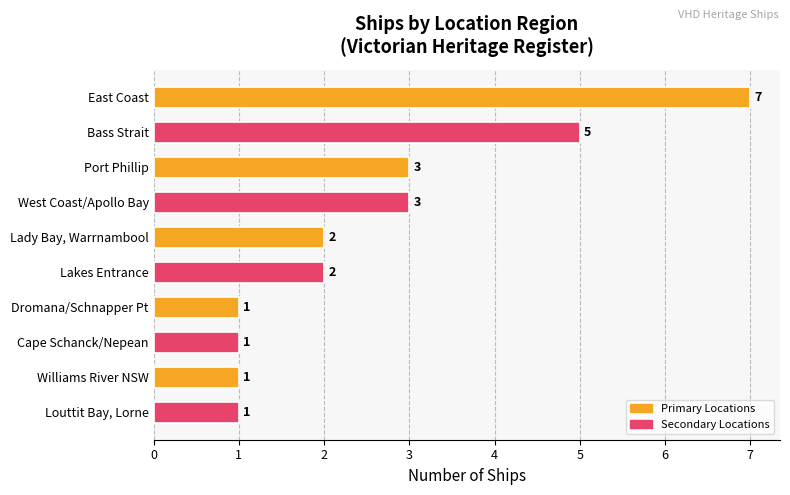

Is it true that the value at Dromana/Schnapper Pt is 0?

False